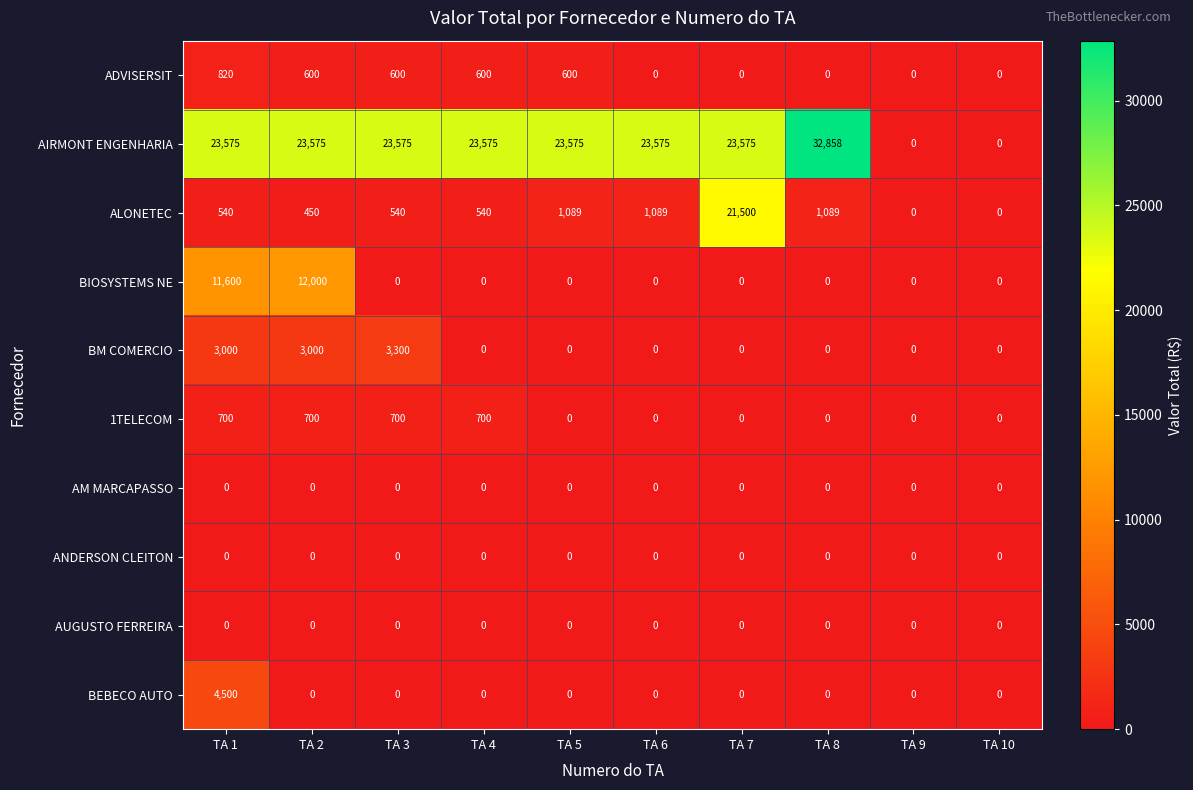

How many series are shown in this chart?

10